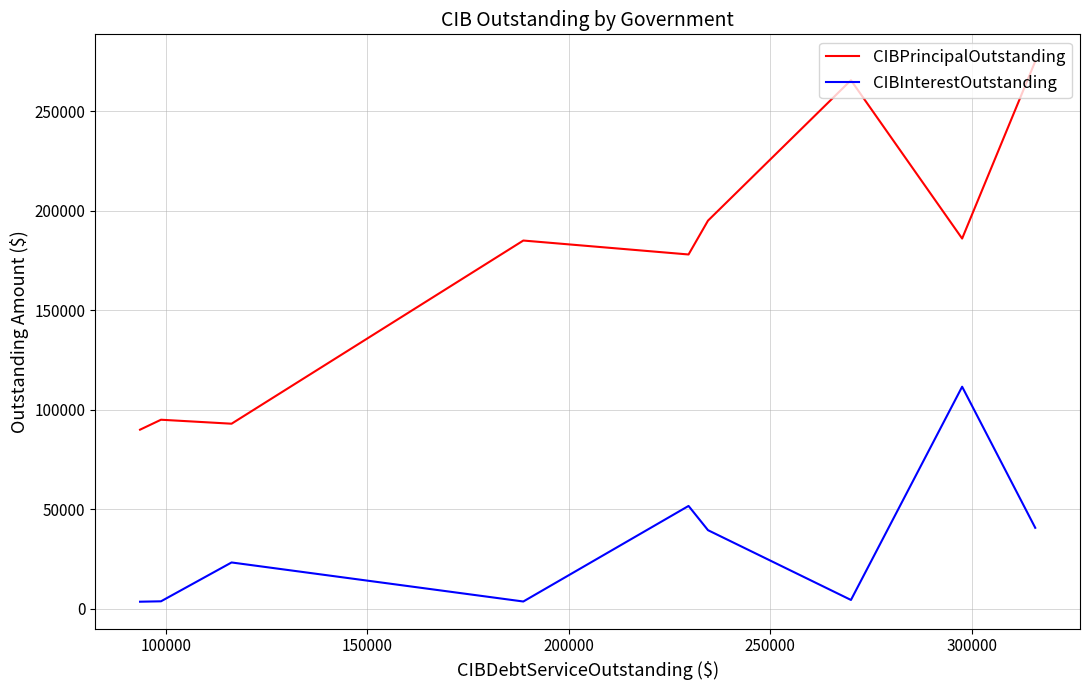

How many values in the CIBPrincipalOutstanding series exceed 185000?

4